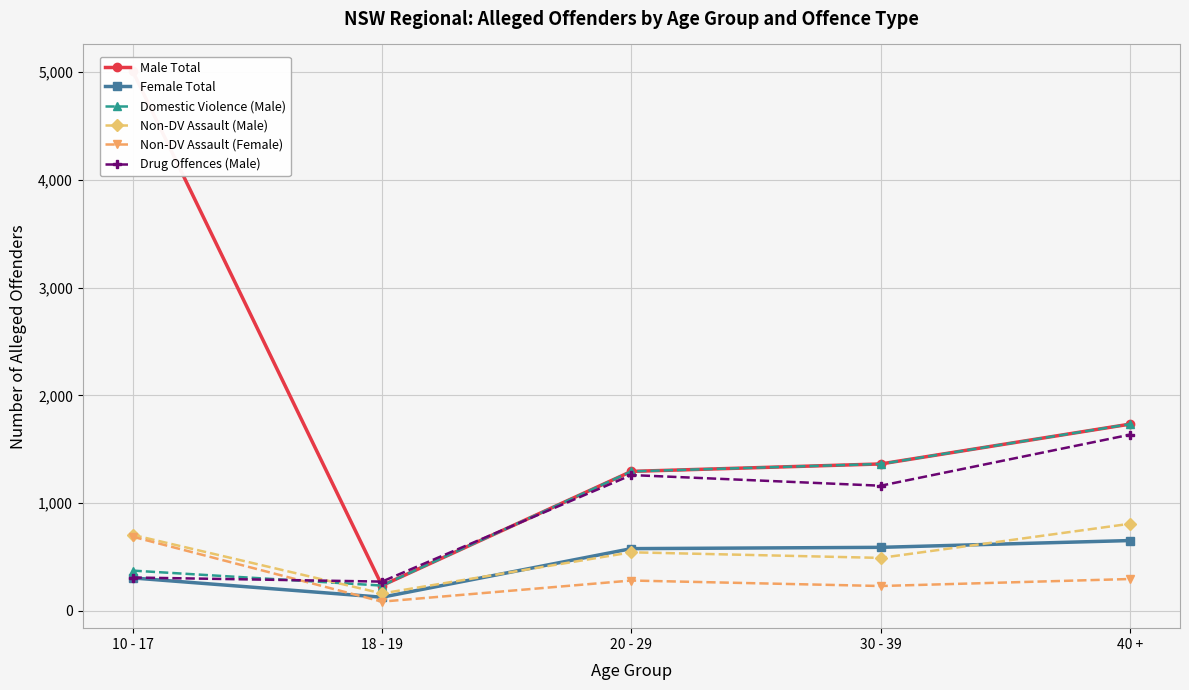

What is the average value of the Non-DV Assault (Male) series?

543